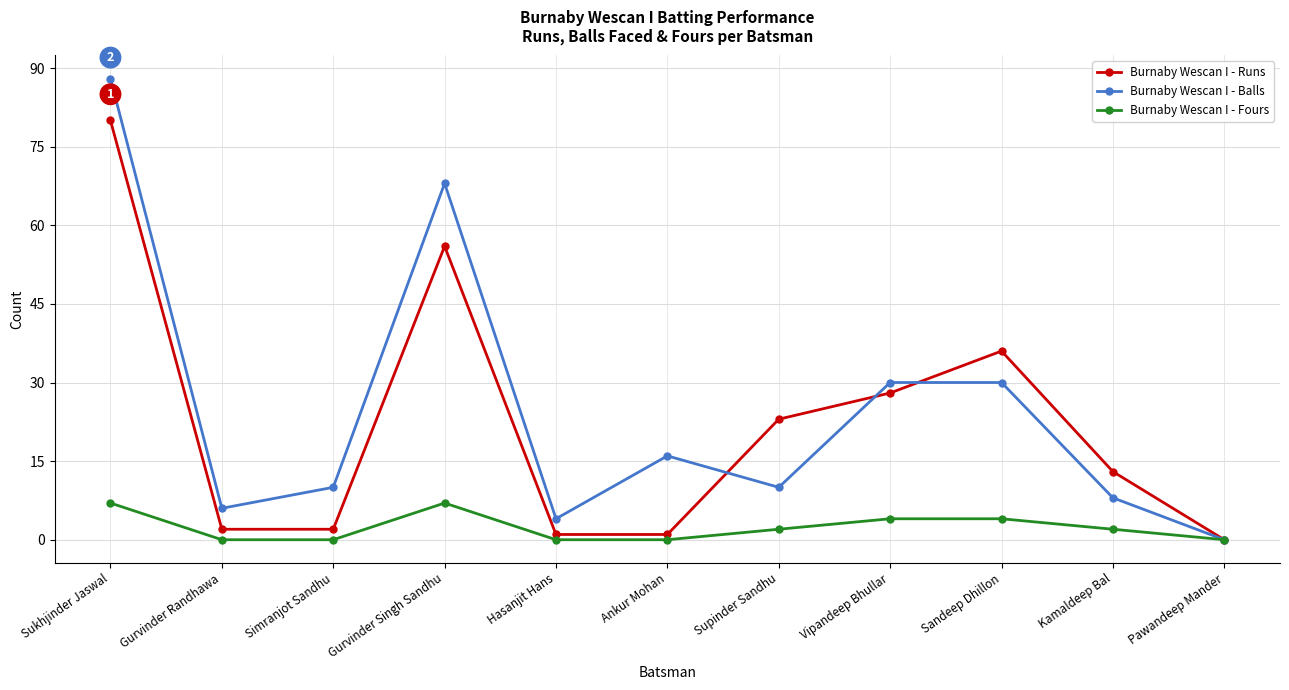

How many Burnaby Wescan I - Fours values are between 0 and 4?

9